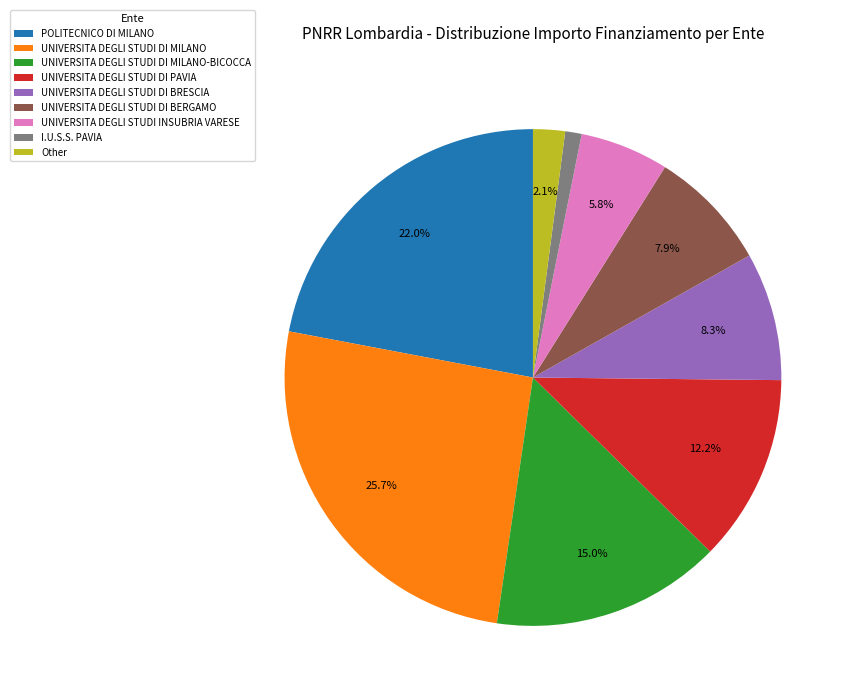

To the nearest percent, what portion does UNIVERSITA DEGLI STUDI INSUBRIA VARESE represent?

6%